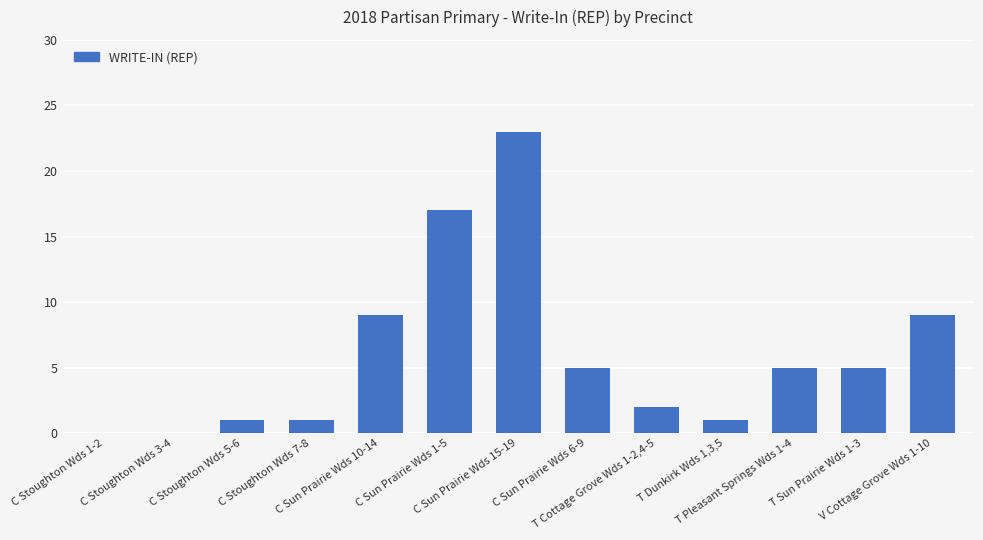

What is the sum of all values?

78